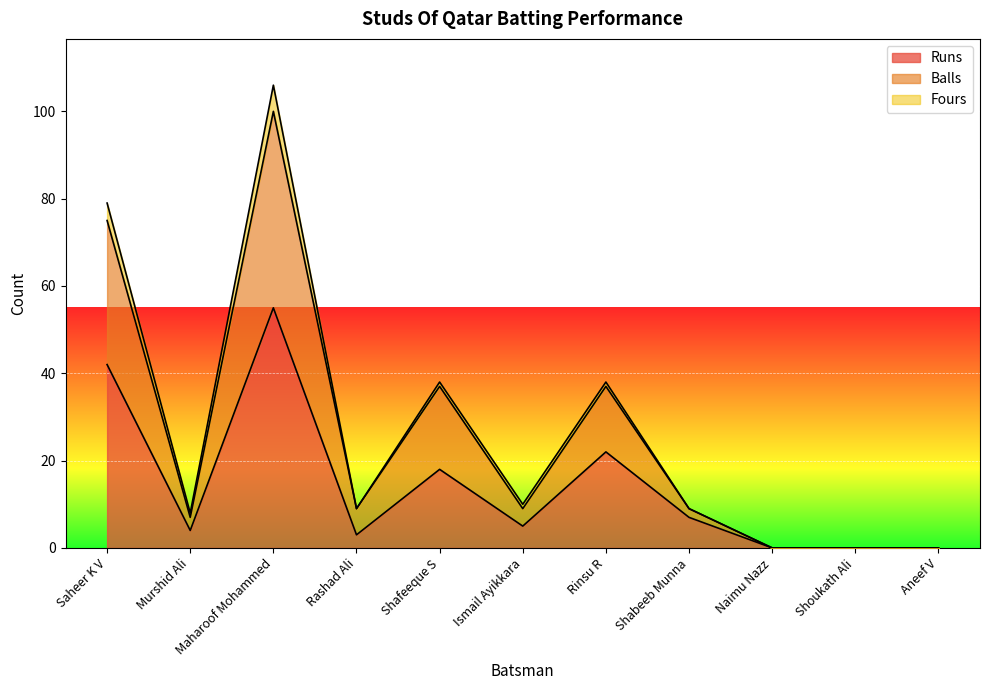

At which label does Runs reach its peak?

Maharoof Mohammed